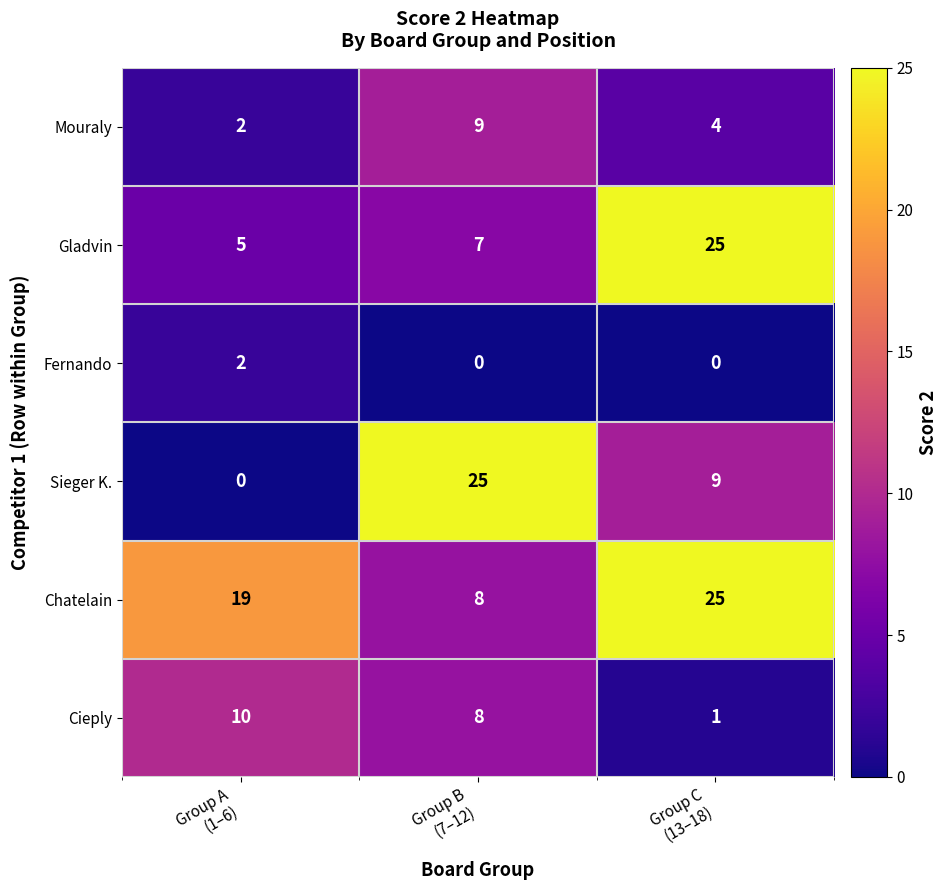

What is the total value across all series at Group A
(1–6)?

38